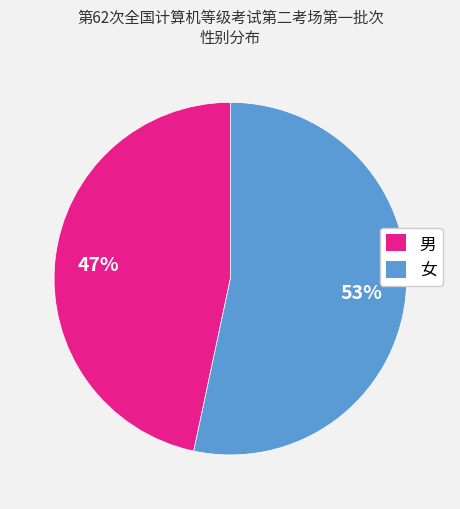

What is the ratio of the value at 女 to the value at 男?

1.1